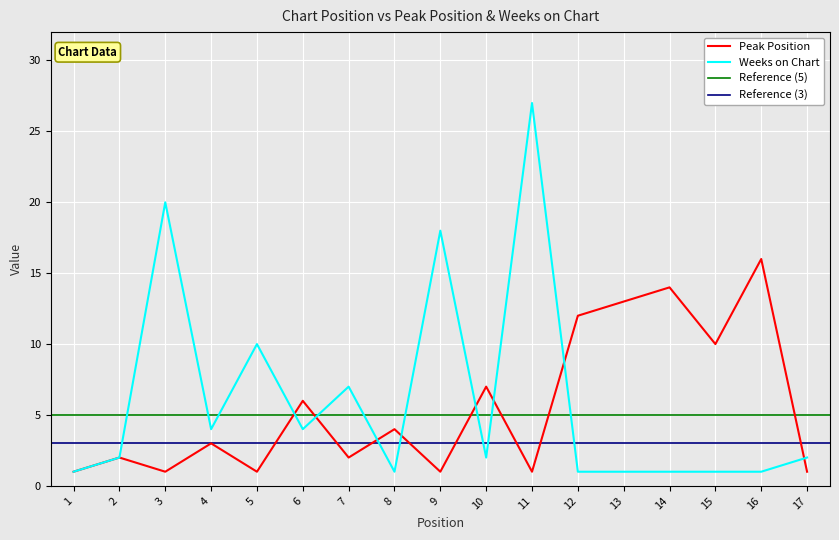

At how many categories does at least one series exceed 21?

1